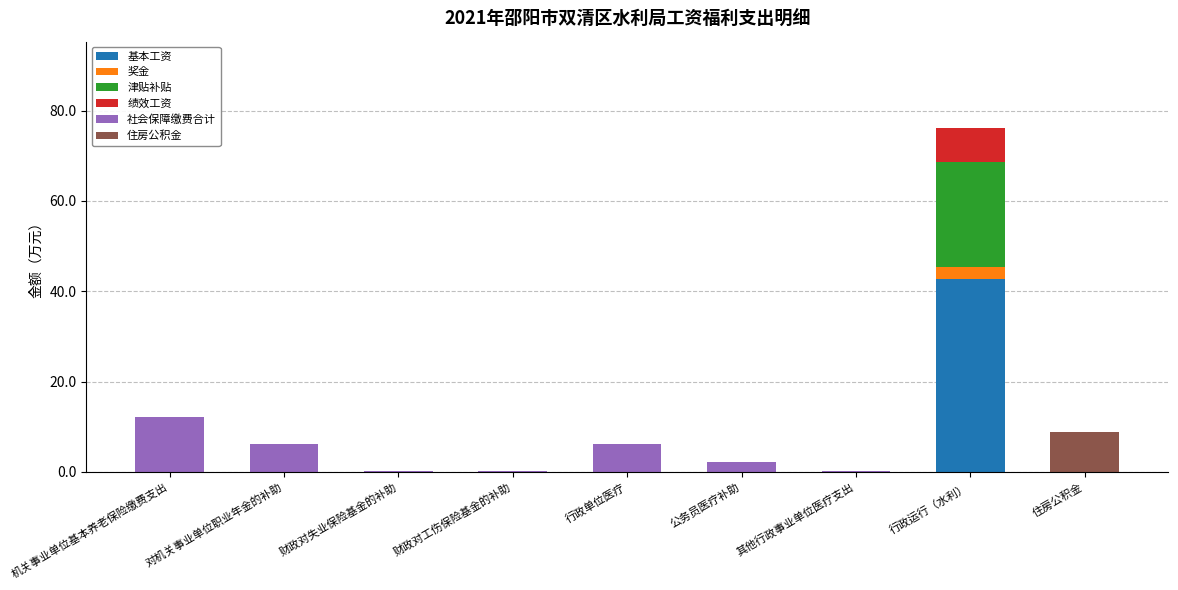

At which category is the sum across all series the highest?

行政运行（水利）